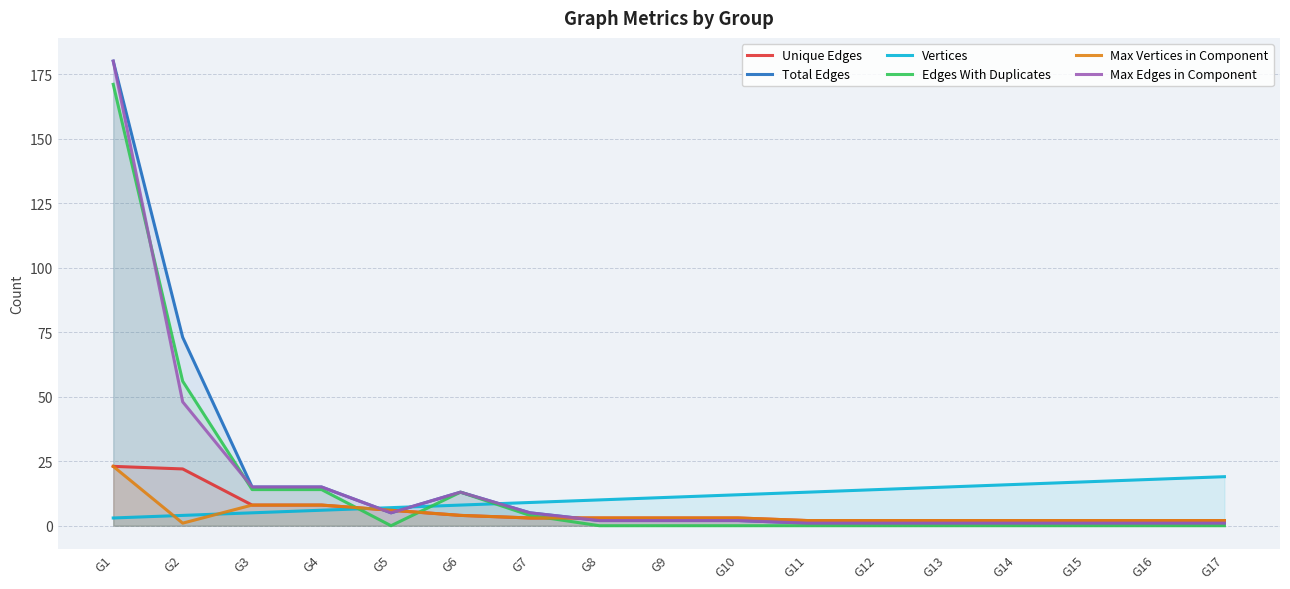

Rank the series by their maximum value, from highest to lowest.

Total Edges, Max Edges in Component, Edges With Duplicates, Unique Edges, Max Vertices in Component, Vertices